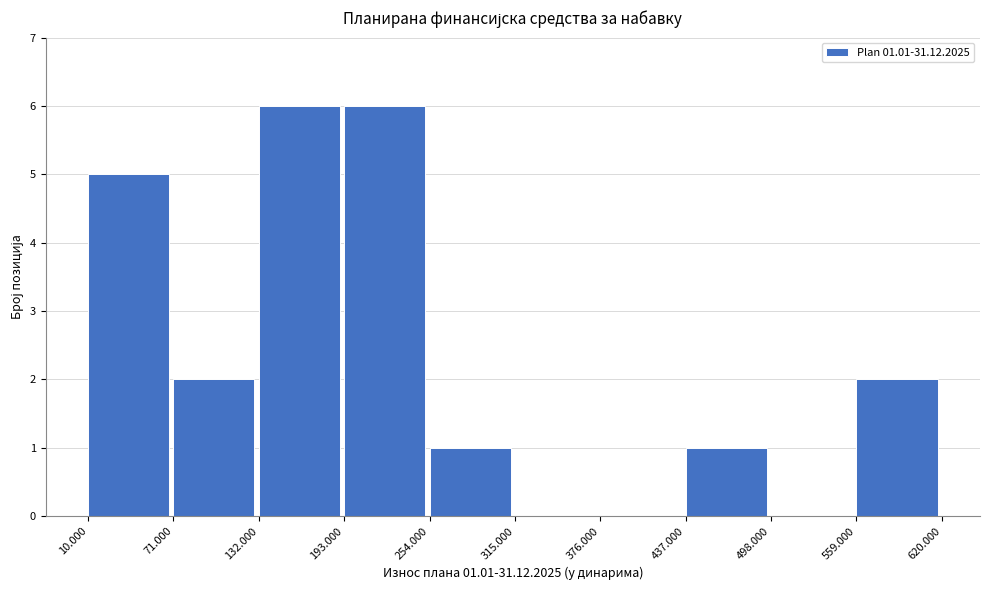

Reading left to right, list all the values displayed in this chart.

10.000=5	71.000=2	132.000=6	193.000=6	254.000=1	315.000=0	376.000=0	437.000=1	498.000=0	559.000=2